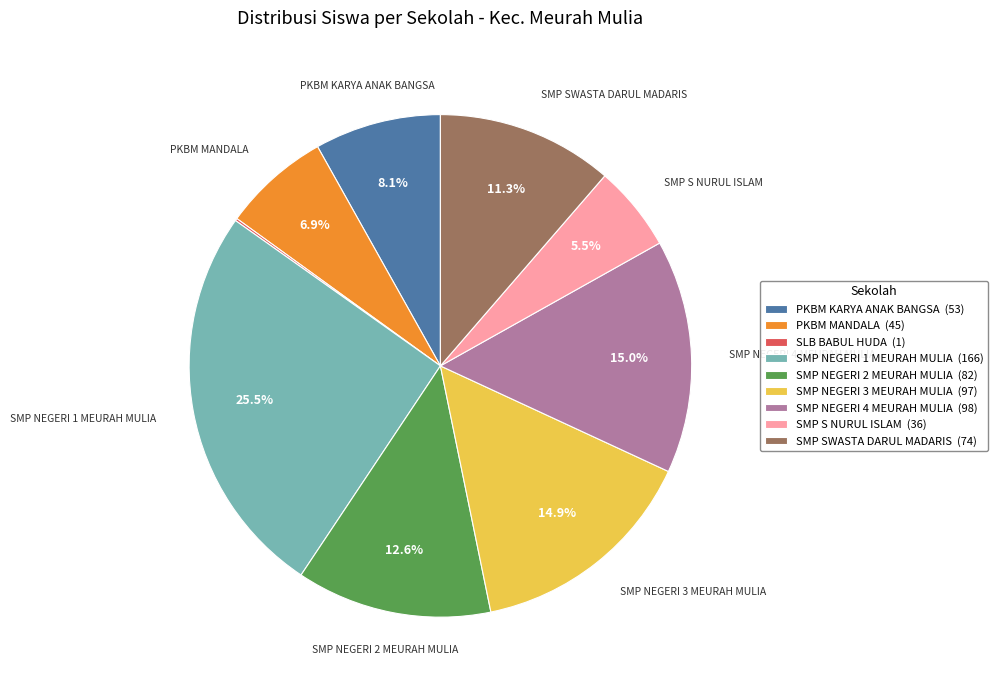

To the nearest percent, what is the difference between the SMP NEGERI 2 MEURAH MULIA and PKBM MANDALA slice percentages?

6%